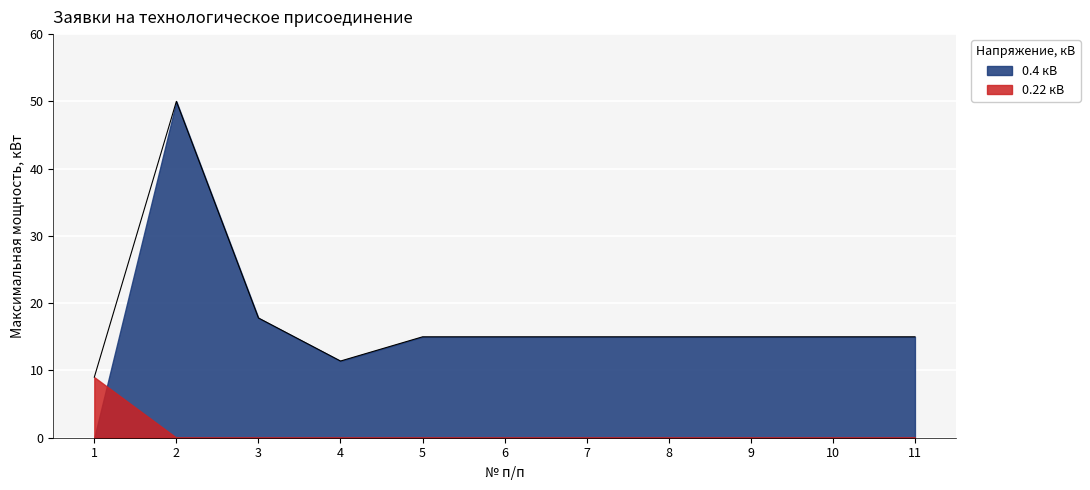

Which label corresponds to the smallest value in the chart?

1